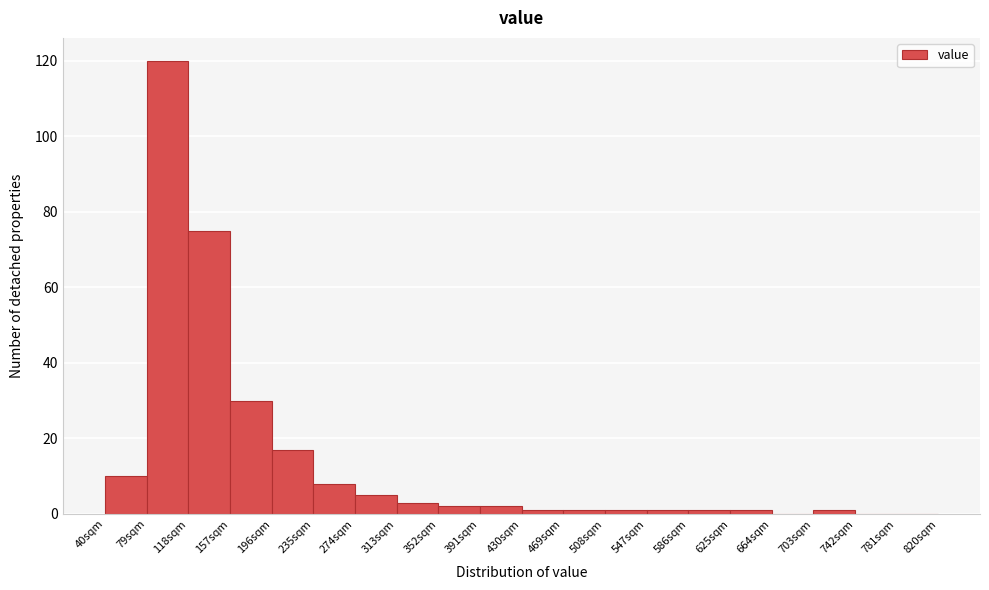

What is the height of the bar covering 40 to 79 on the x-axis? Neither the bar edges nor the heights are printed on the chart, so give them approximately, as read against the axes.

10